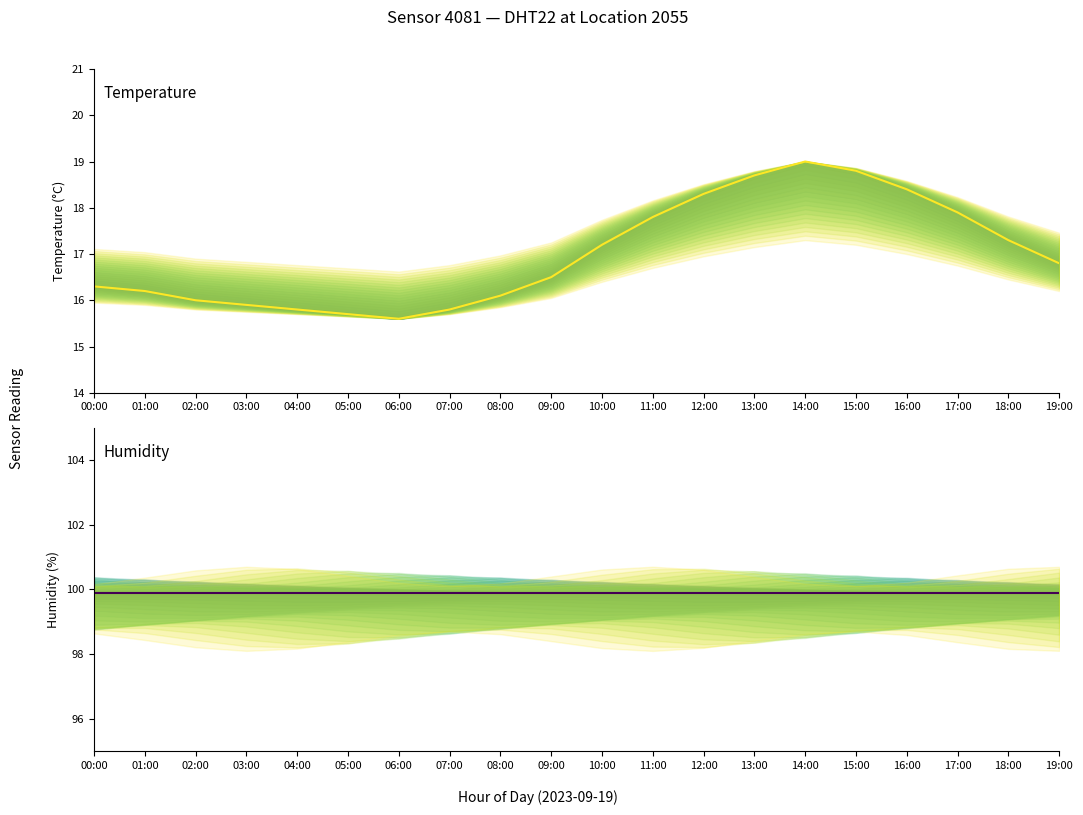

What is the maximum value for humidity?

99.9